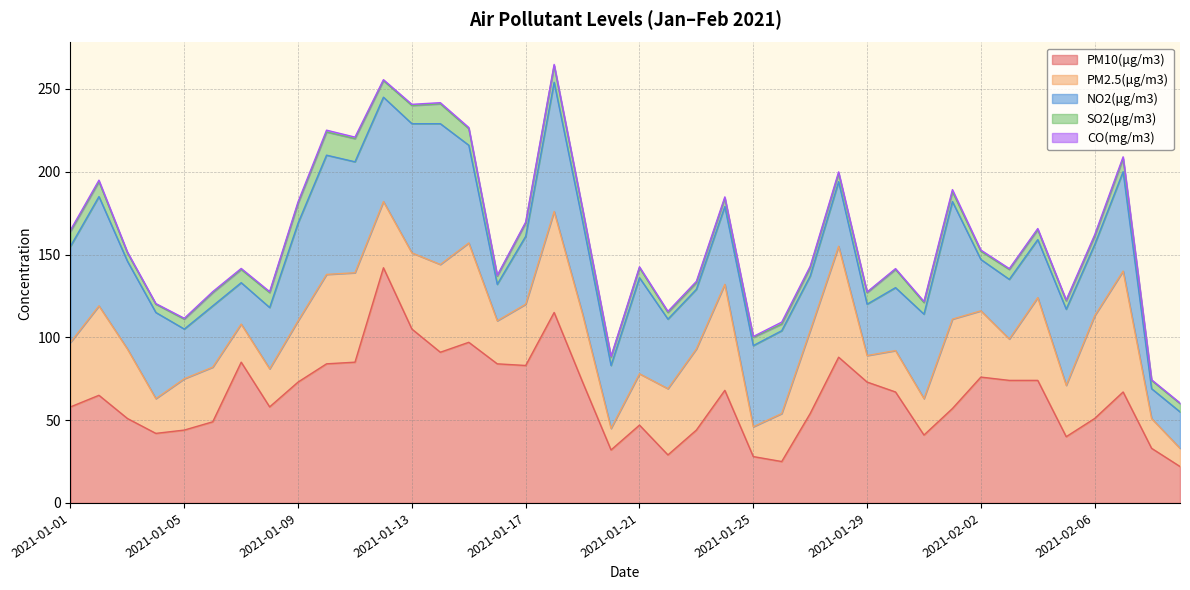

Is it true that PM2.5(μg/m3) equals 39.0 at 2021-01-01?

True